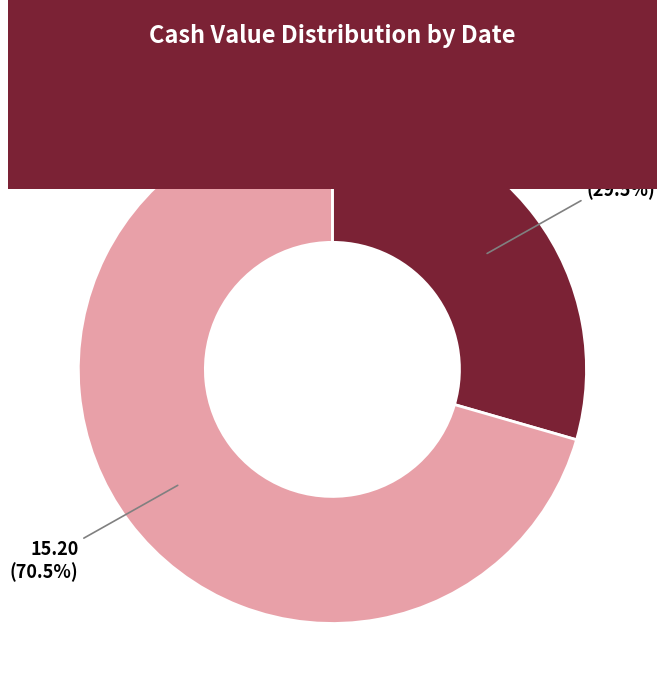

How many slices are in this pie chart?

2